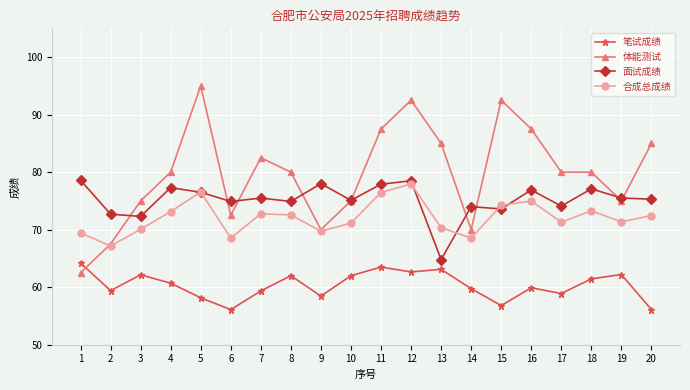

Which series has the widest spread of values?

体能测试